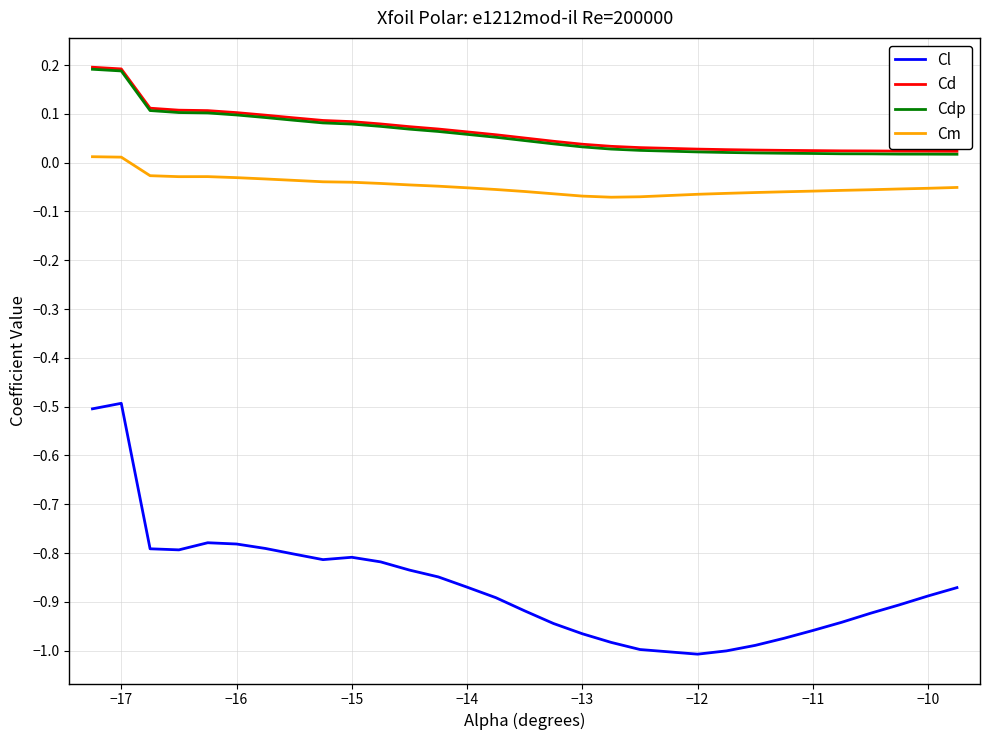

Which series has the largest range (max minus min)?

Cl